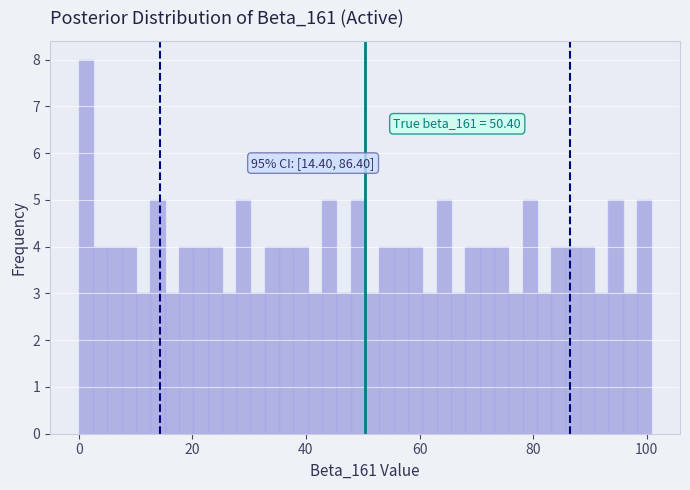

Read against the x-axis, roughly where is the centre of the tallest bar?

2